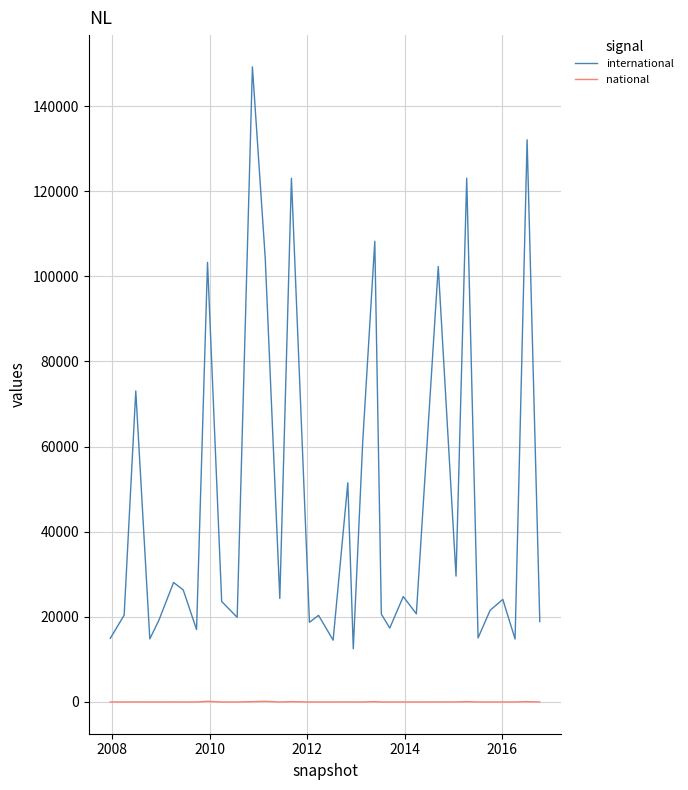

Rank the series by their maximum value, from highest to lowest.

international, national